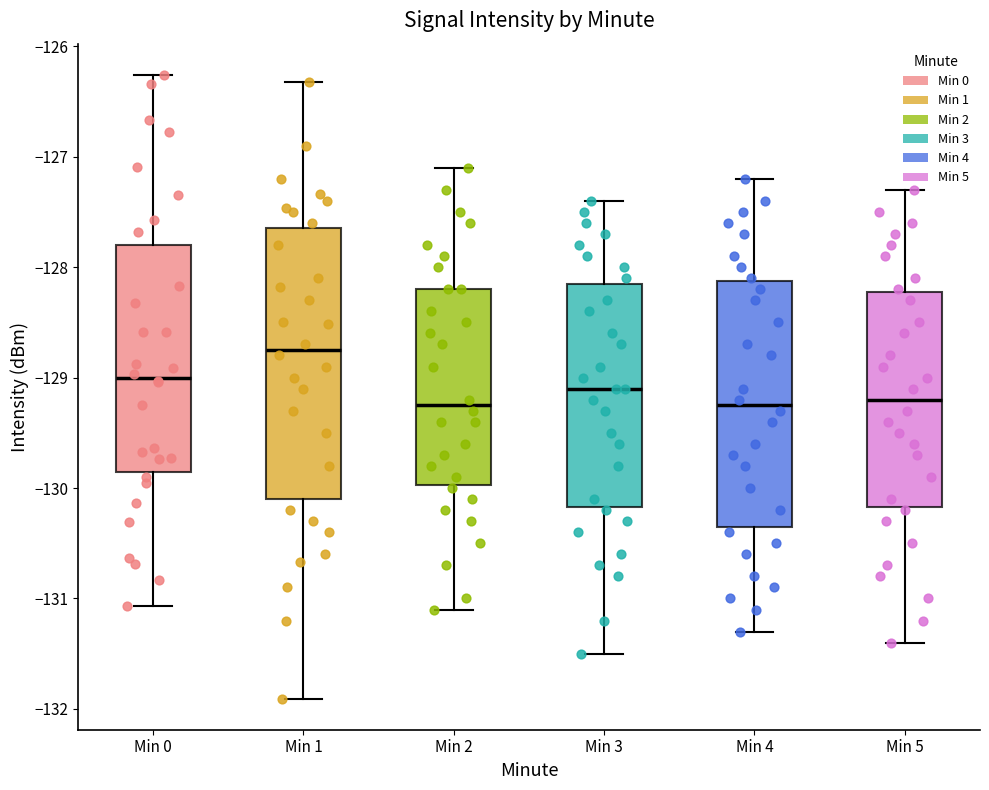

Where does the lower whisker of the box for Min 5 end on the y-axis? The values are not printed on the chart, so give them approximately, as read against the axis.

-131.4